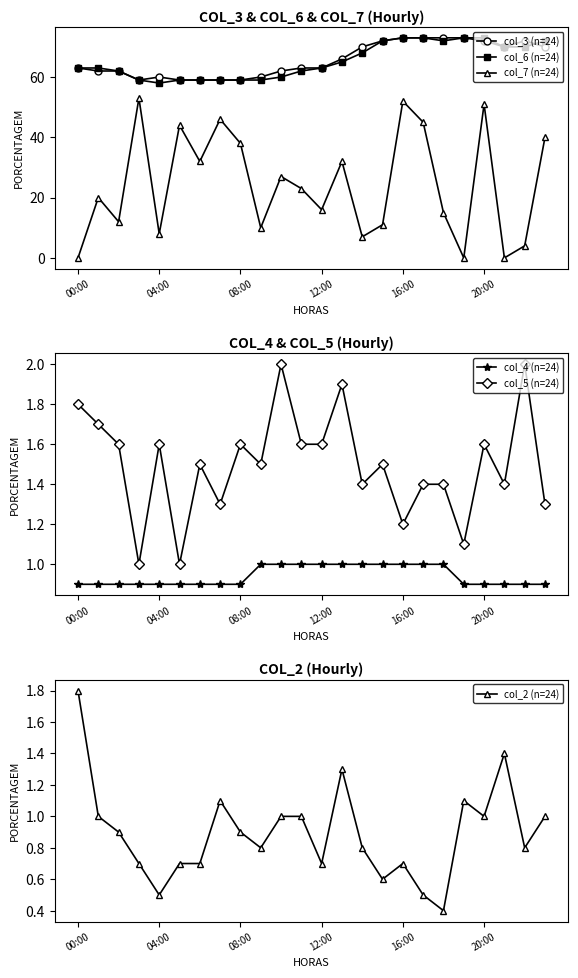

What is the maximum value for col_6 (n=24)?

73